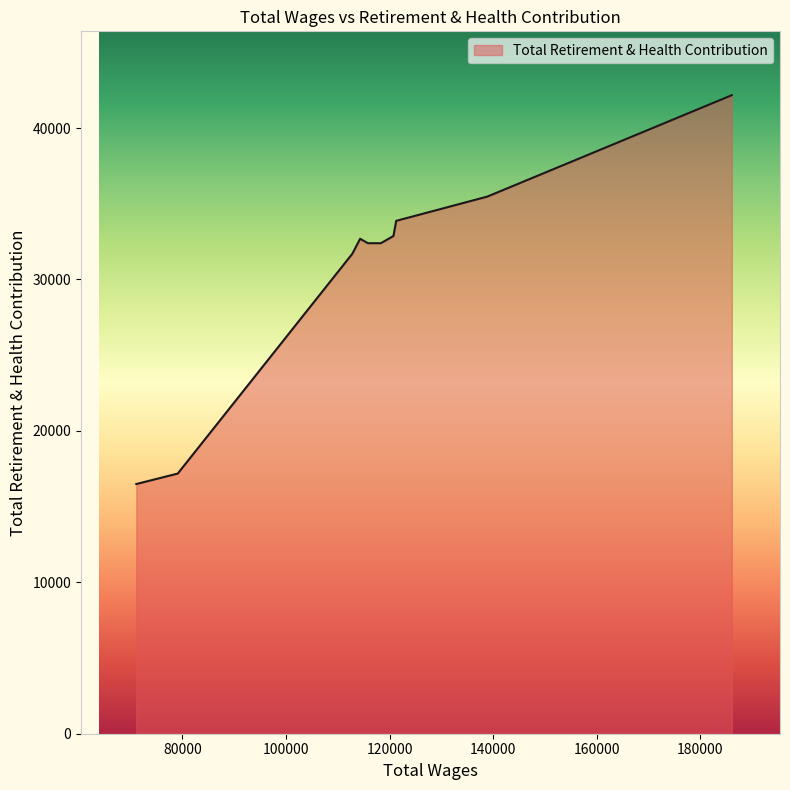

What is the greatest value displayed?

42167